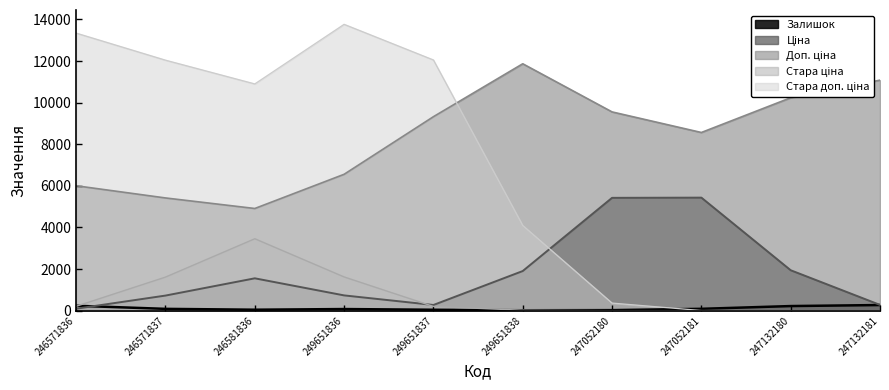

What is the maximum value shown in the chart?

13768.2